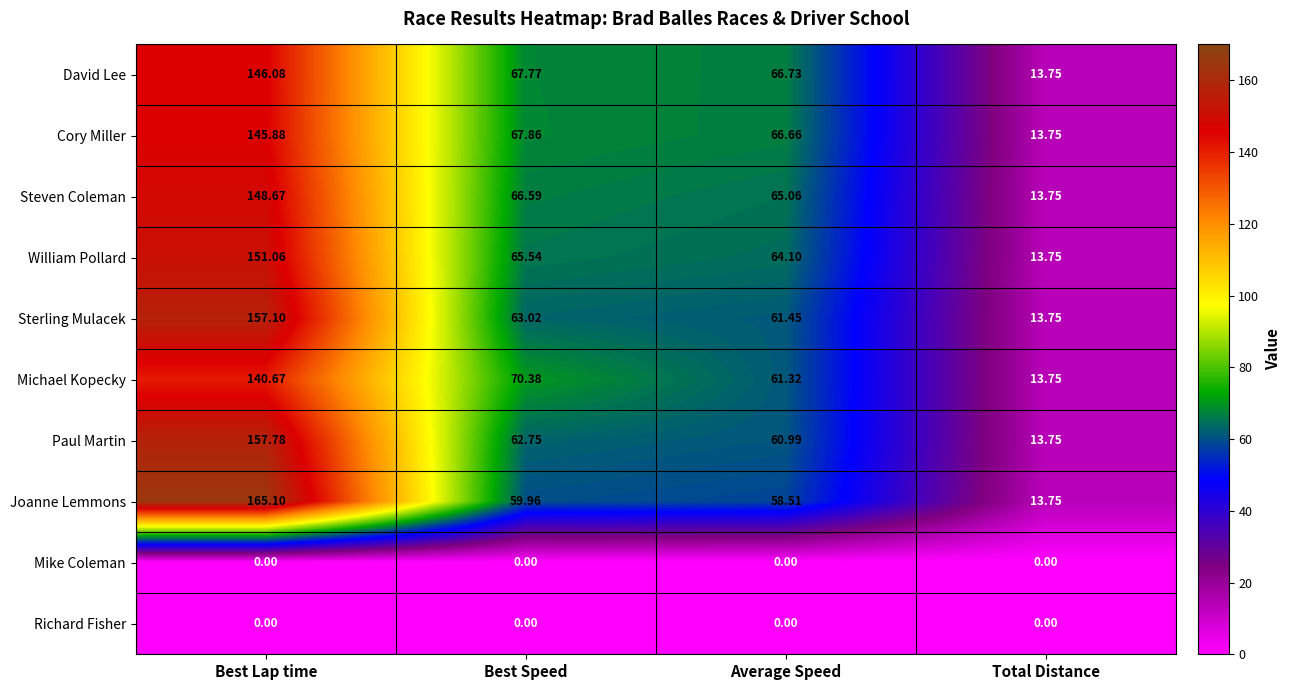

Which series has the largest total across all categories?

Joanne Lemmons